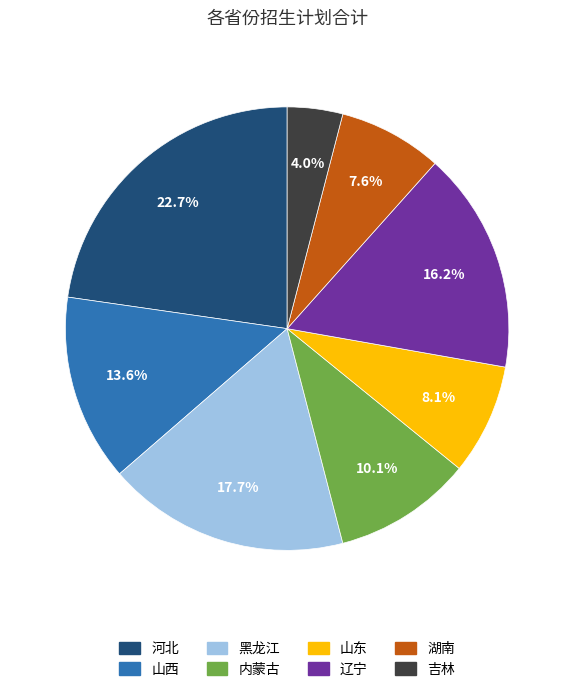

Approximately how many times larger is the value at 吉林 compared to 河北?

0.2